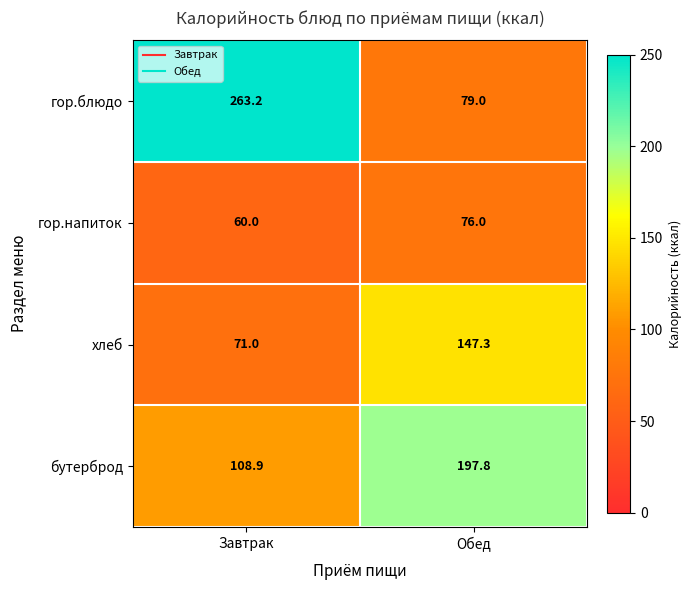

What is the maximum value shown in the chart?

263.2